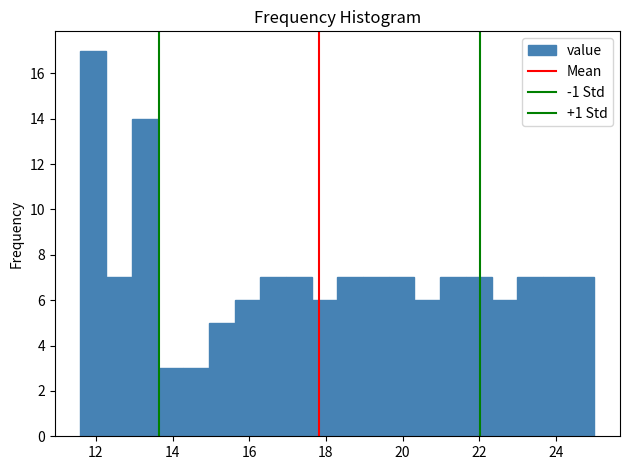

Read against the x-axis, roughly where is the centre of the tallest bar?

12.0